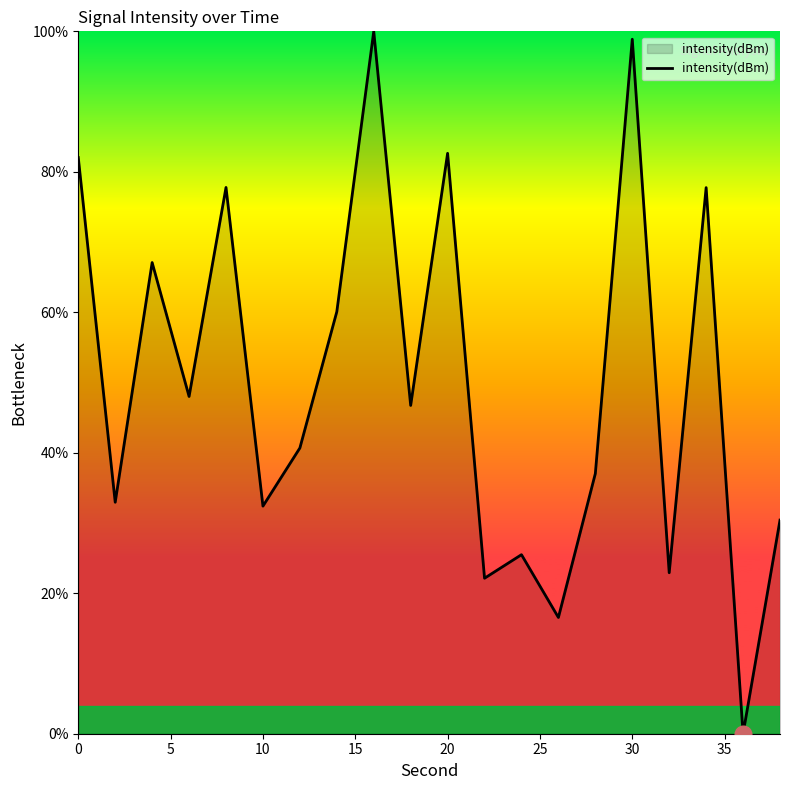

What is the difference between the maximum and minimum values?

100.0